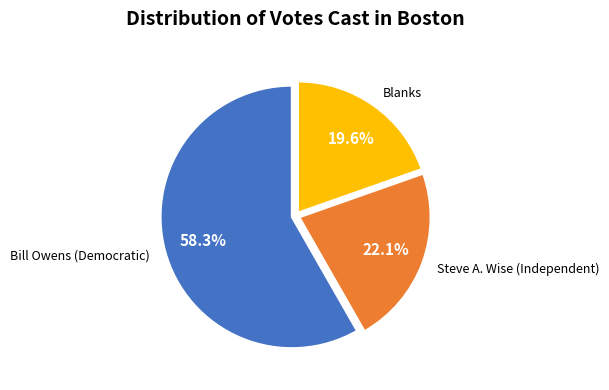

Is there a majority slice in this chart?

Yes